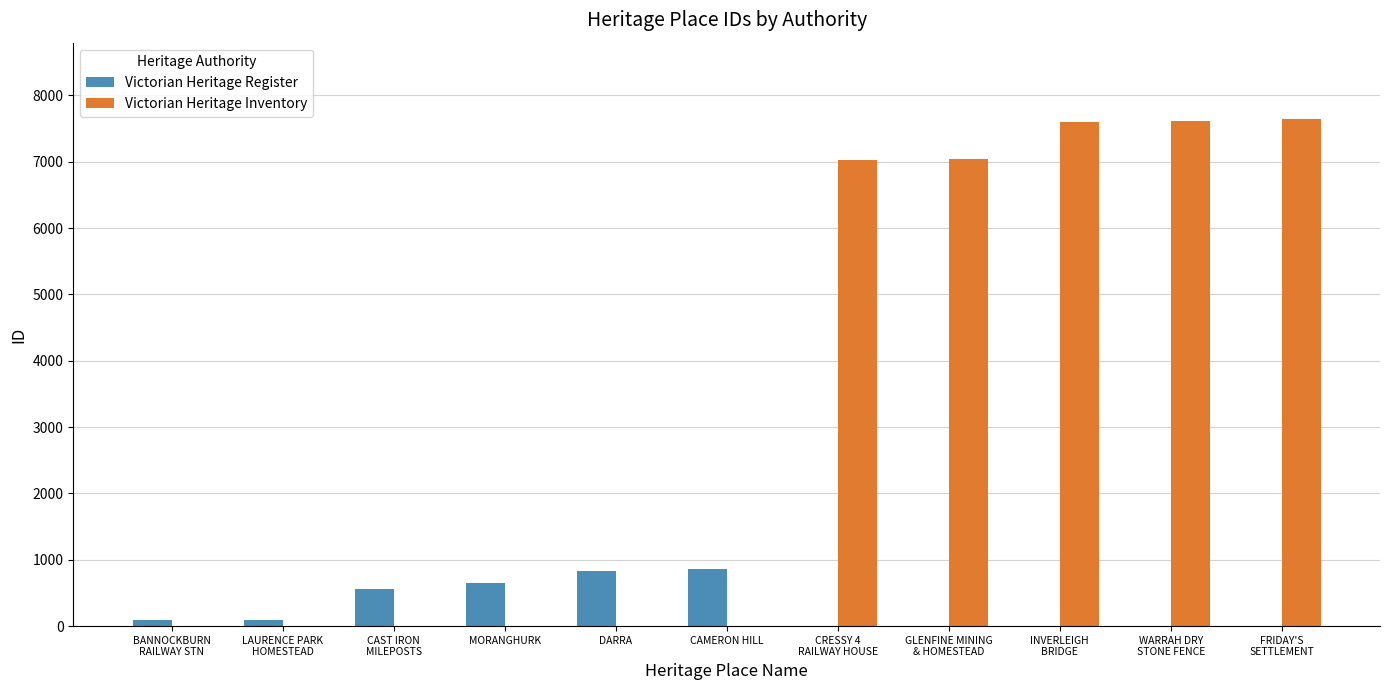

What are all the series names shown in the legend?

Victorian Heritage Register, Victorian Heritage Inventory